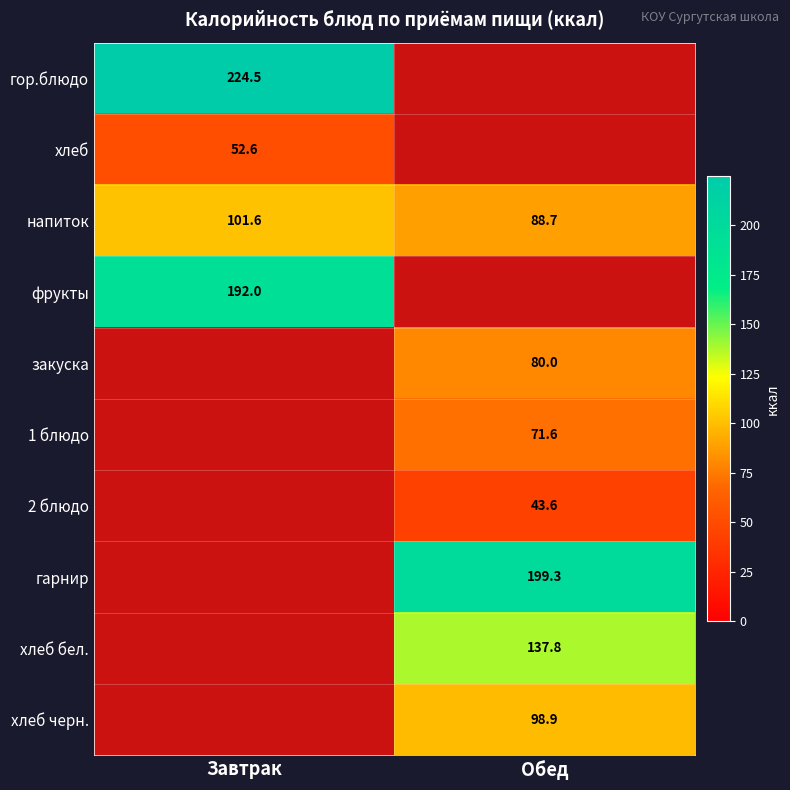

Count the number of data series in this chart.

10